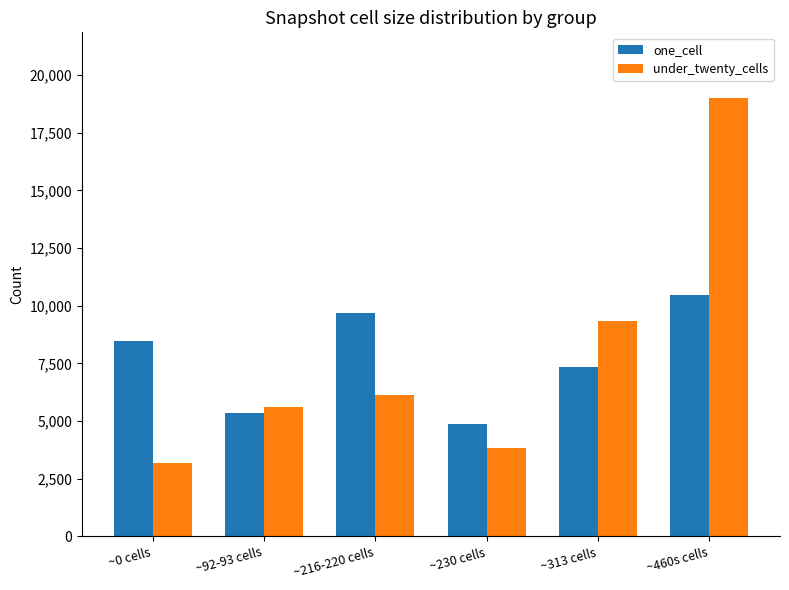

What is the highest value of the under_twenty_cells series?

18997